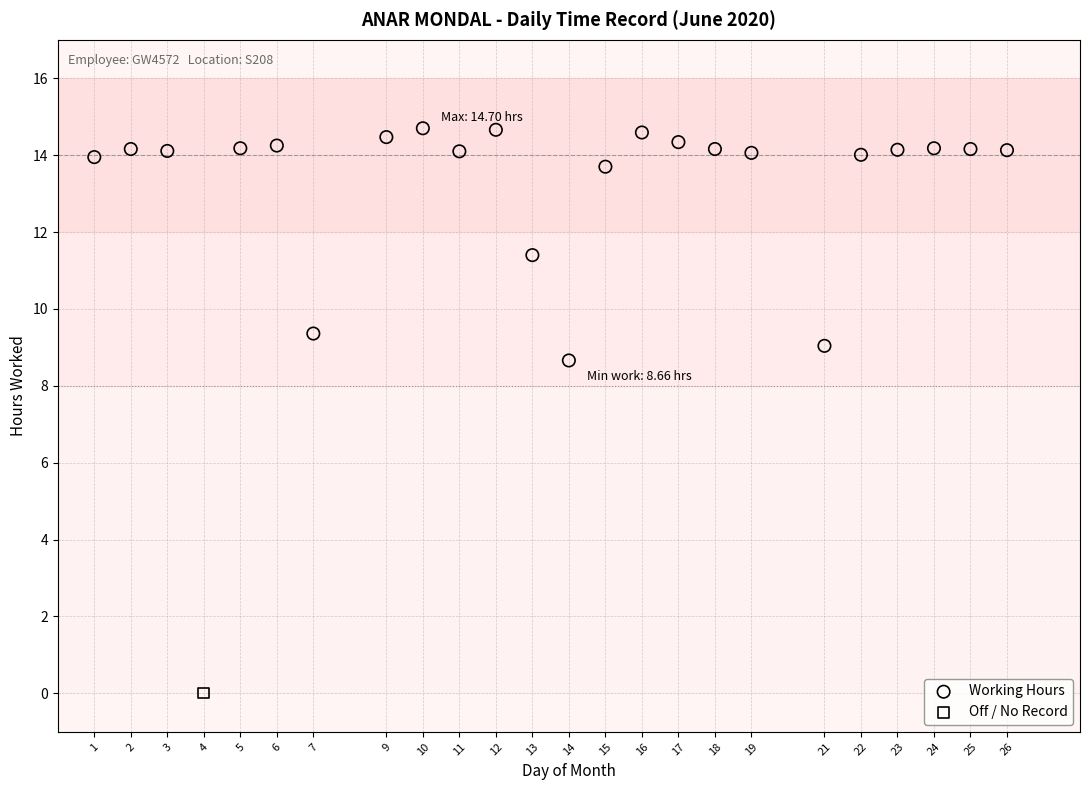

What are all the series names shown in the legend?

Working Hours, Off / No Record